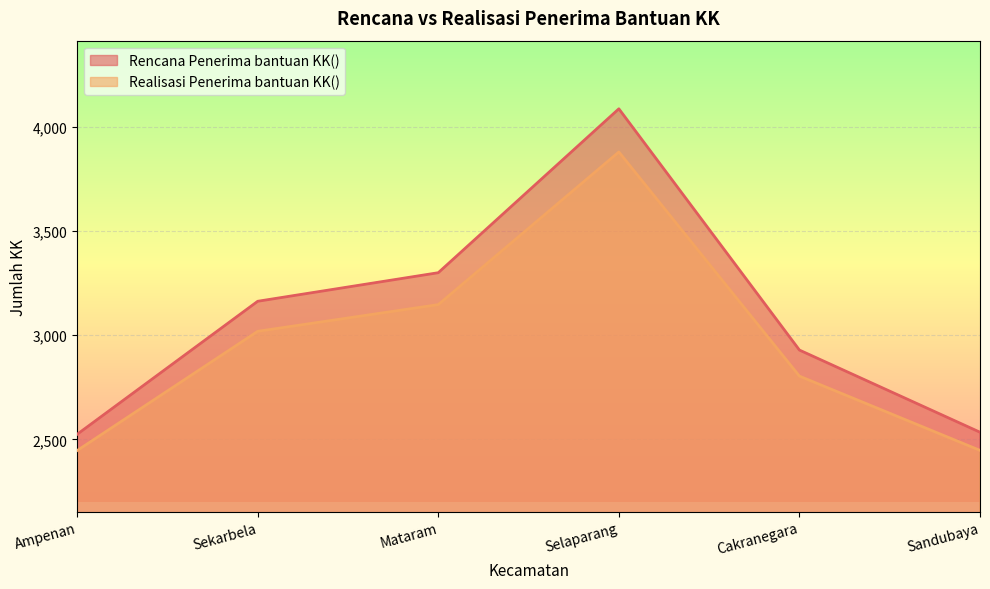

At which label does Realisasi Penerima bantuan KK() first exceed 3018?

Mataram